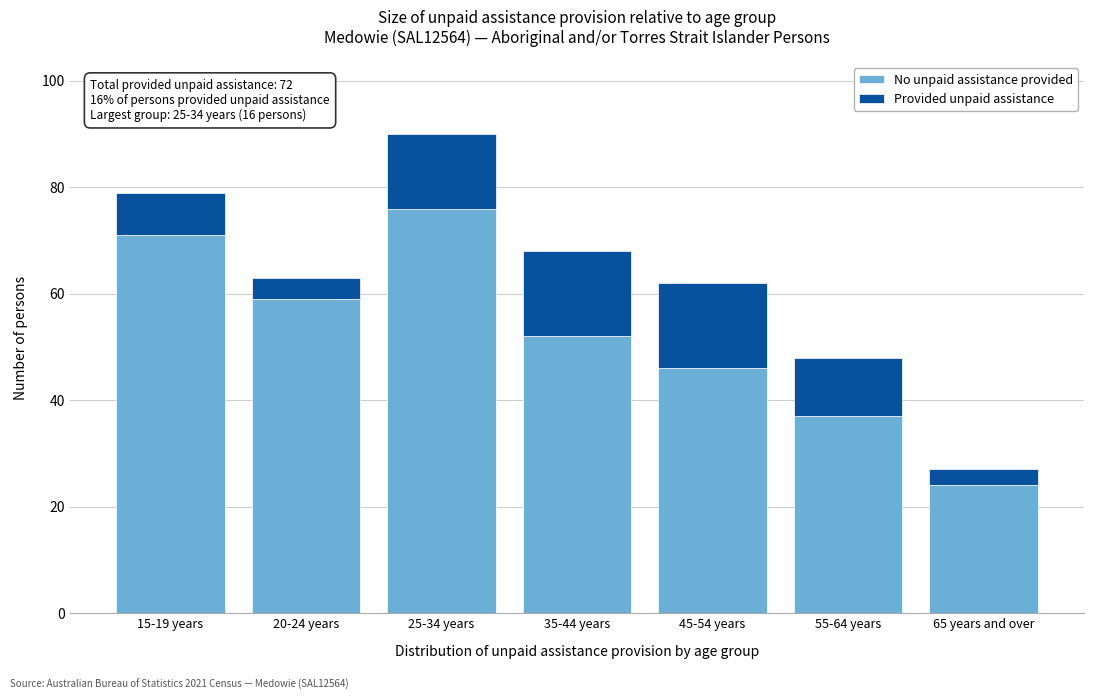

Reading right to left, transcribe the values for No unpaid assistance provided.

65 years and over=24	55-64 years=37	45-54 years=46	35-44 years=52	25-34 years=76	20-24 years=59	15-19 years=71